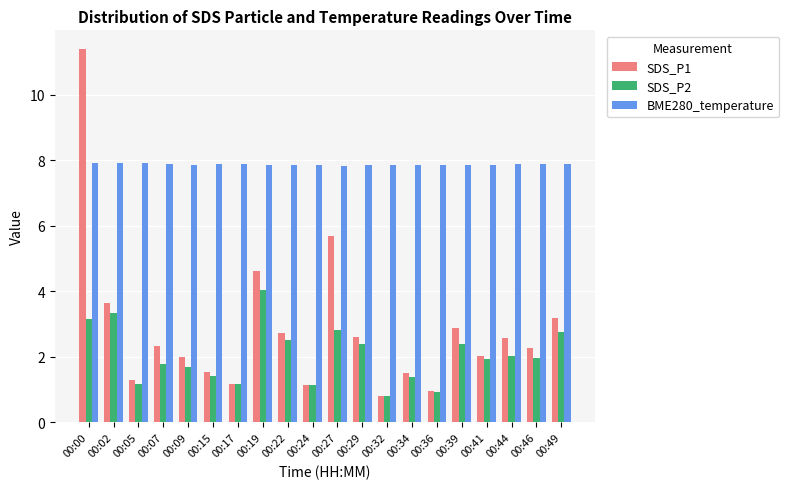

Which series has the widest spread of values?

SDS_P1